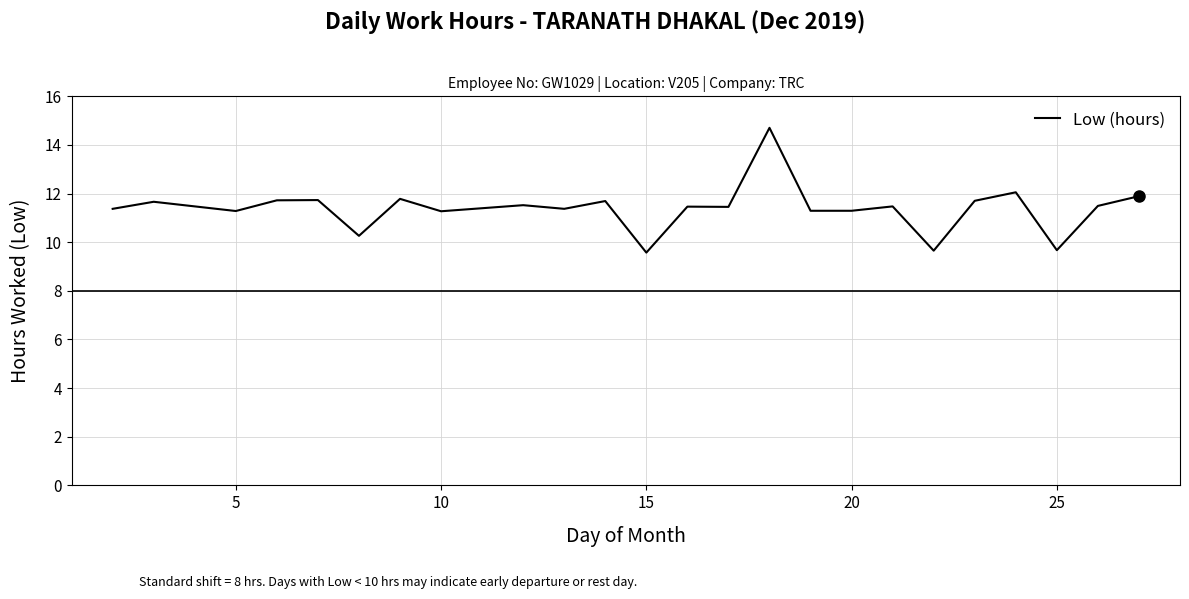

What is the minimum value shown in the chart?

9.6